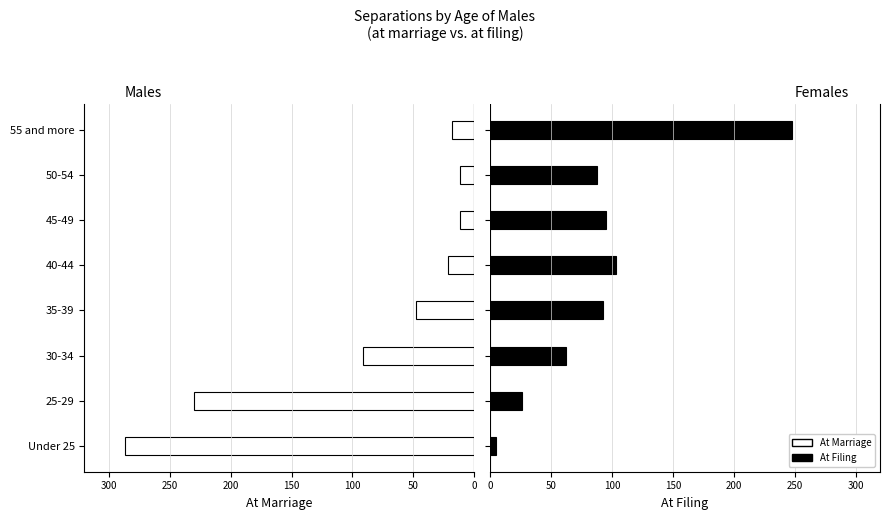

What is the average value of the At Filing (Males) series?

90